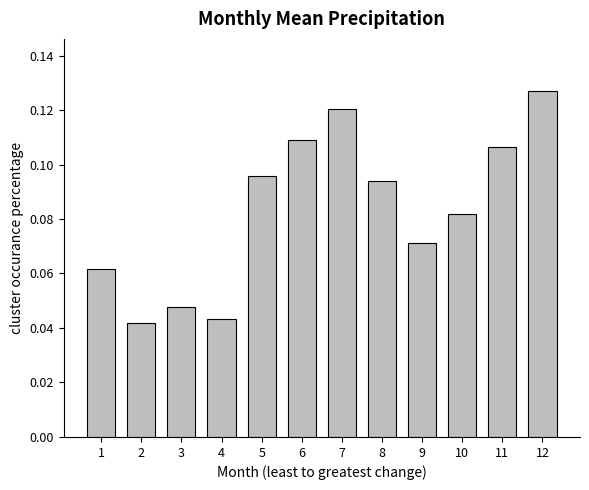

Is it true that the value at 12 is 0.2?

False